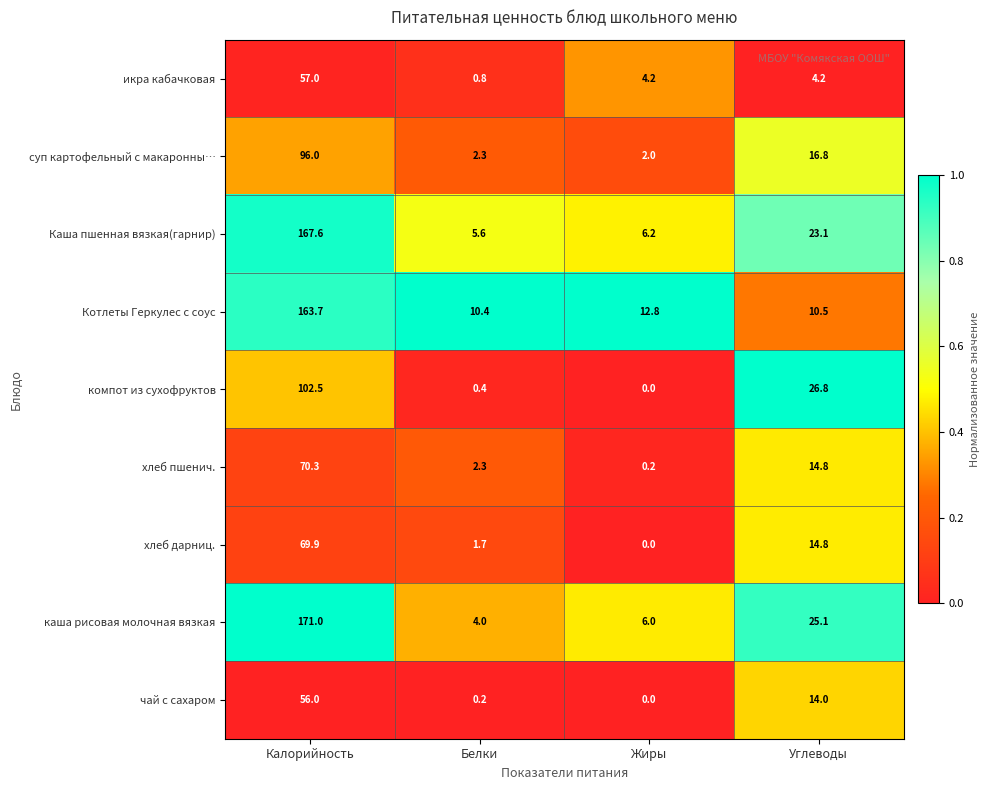

At which category does the chart reach its minimum across all series?

Жиры